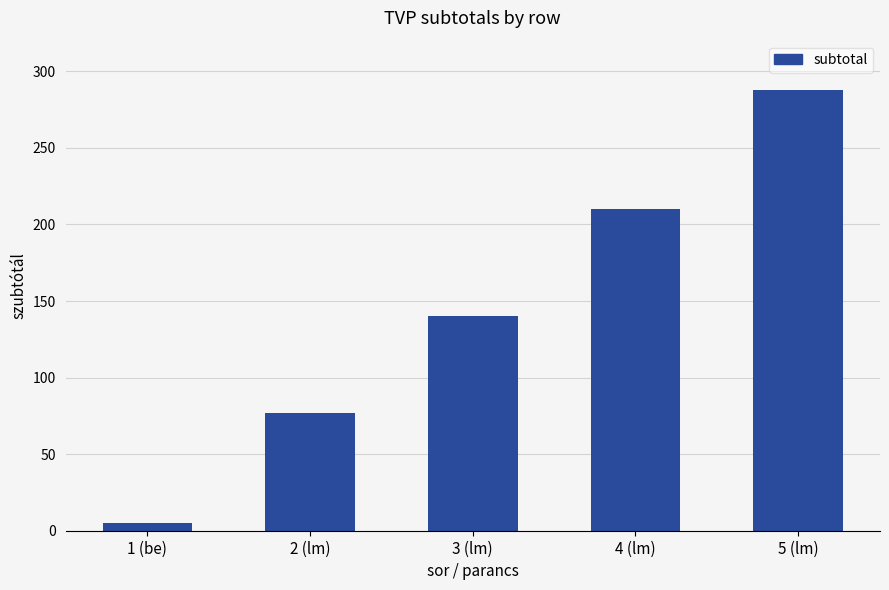

Where is the data nearest to the value 146?

3 (lm)